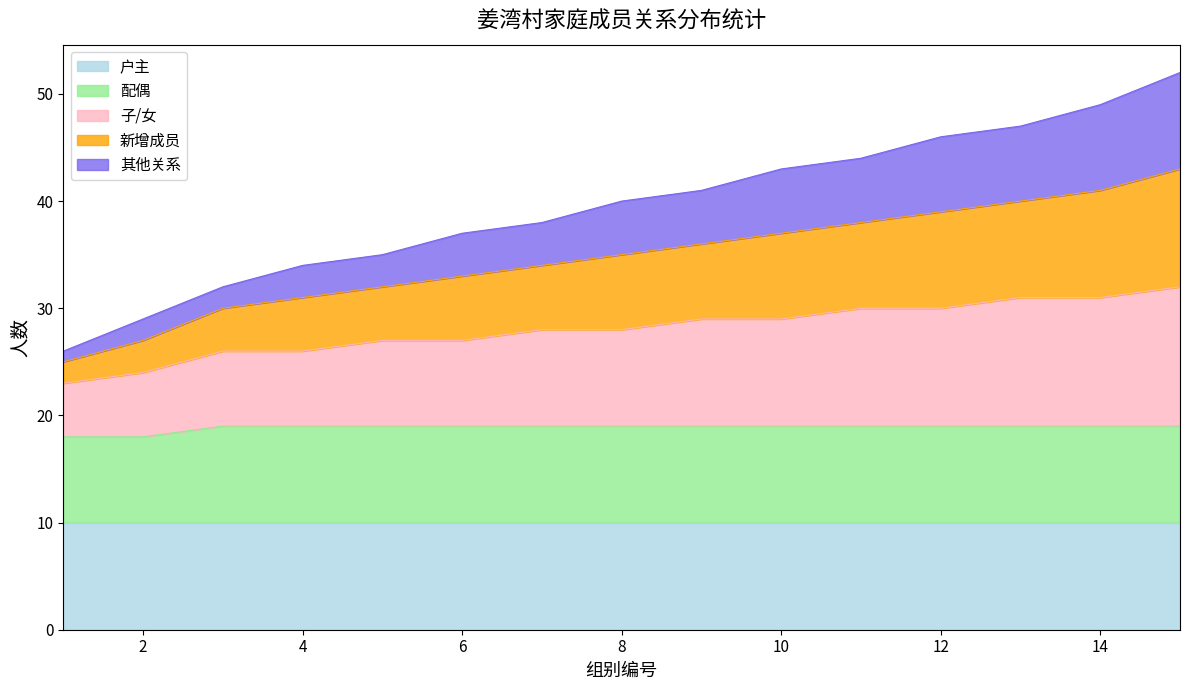

At which category is the sum across all series the highest?

15